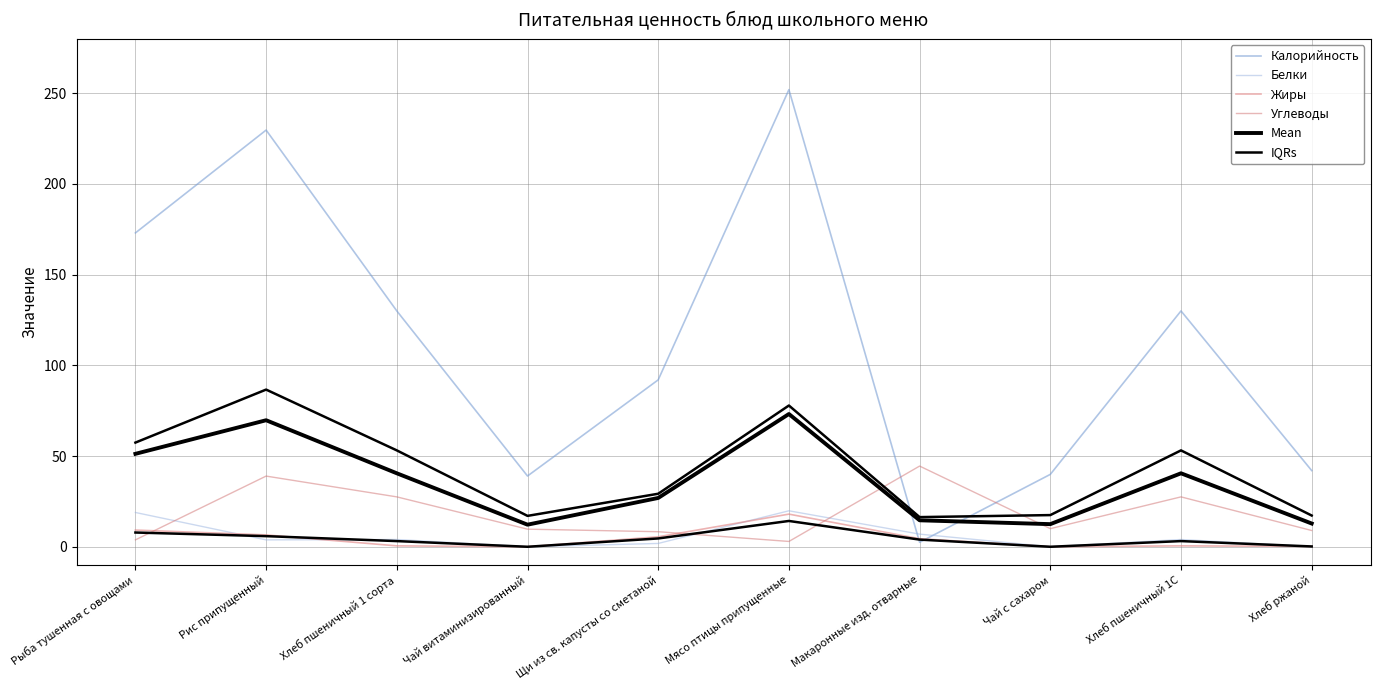

Between which two adjacent categories do Углеводы and Mean first intersect?

Мясо птицы припущенные and Макаронные изд. отварные